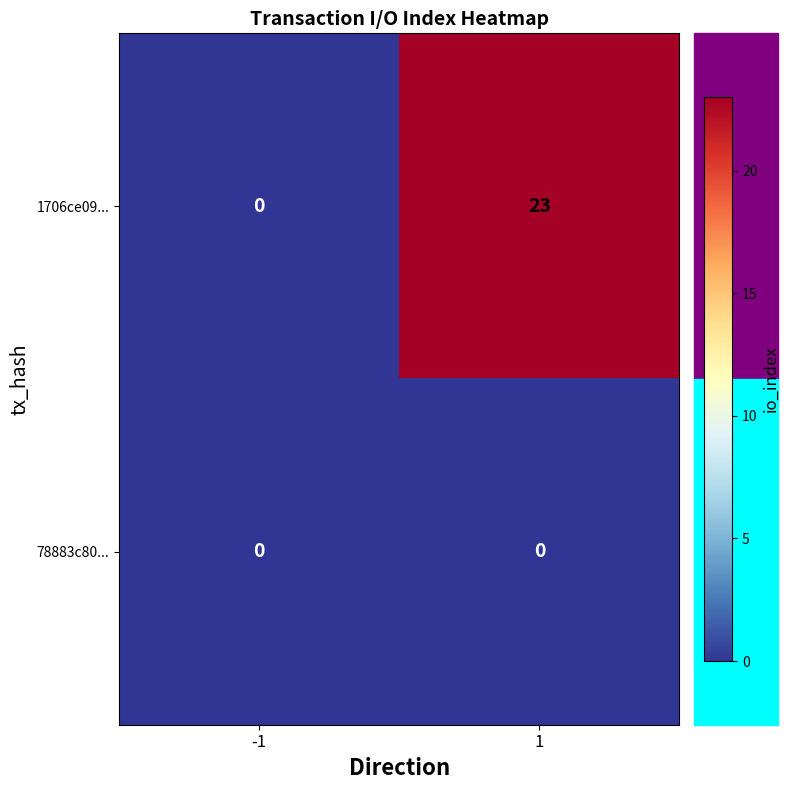

Which series has the largest total across all categories?

1706ce09...